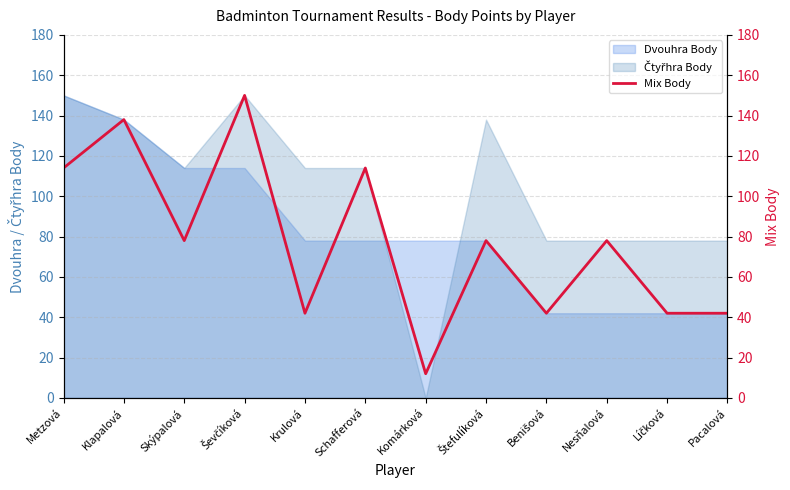

What is the minimum value for Dvouhra Body?

42